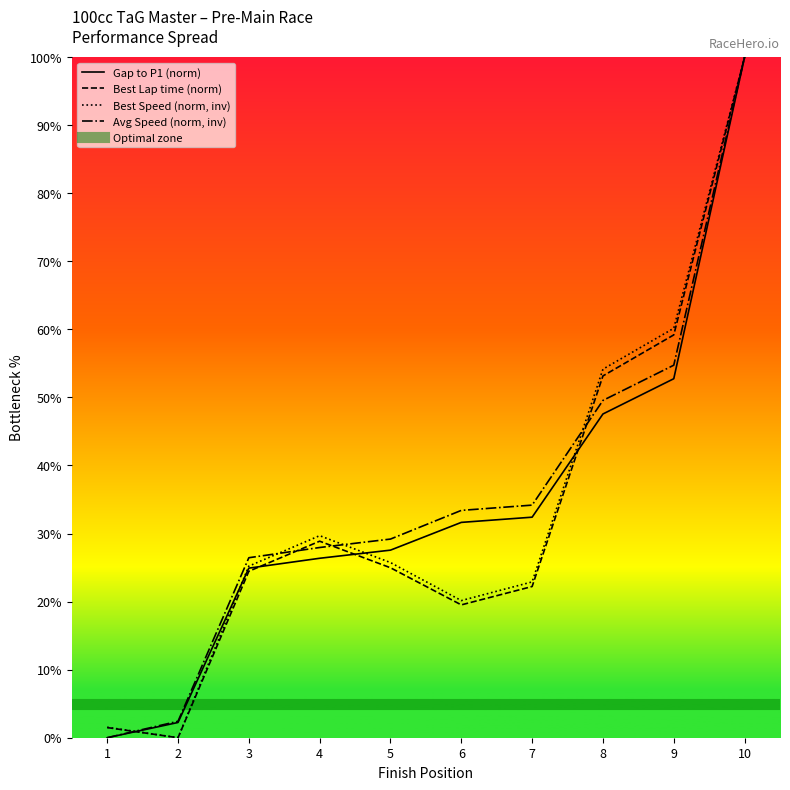

How many values in the Best Speed series exceed 25?

6